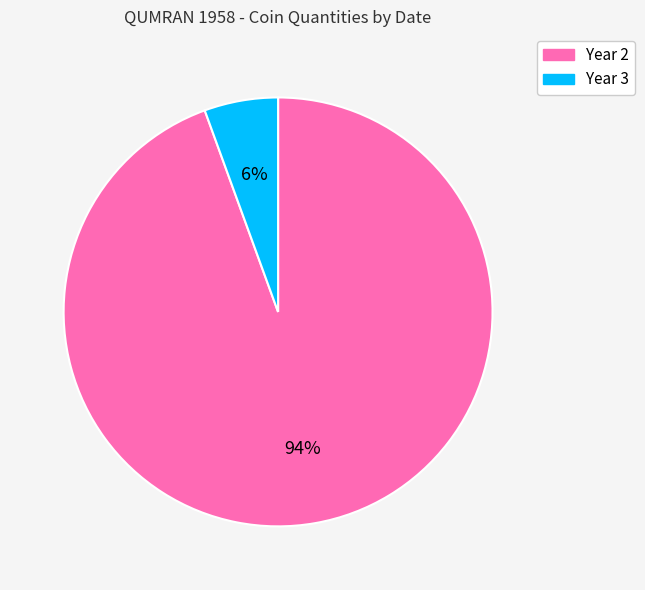

To the nearest percent, what is the average slice percentage?

50%